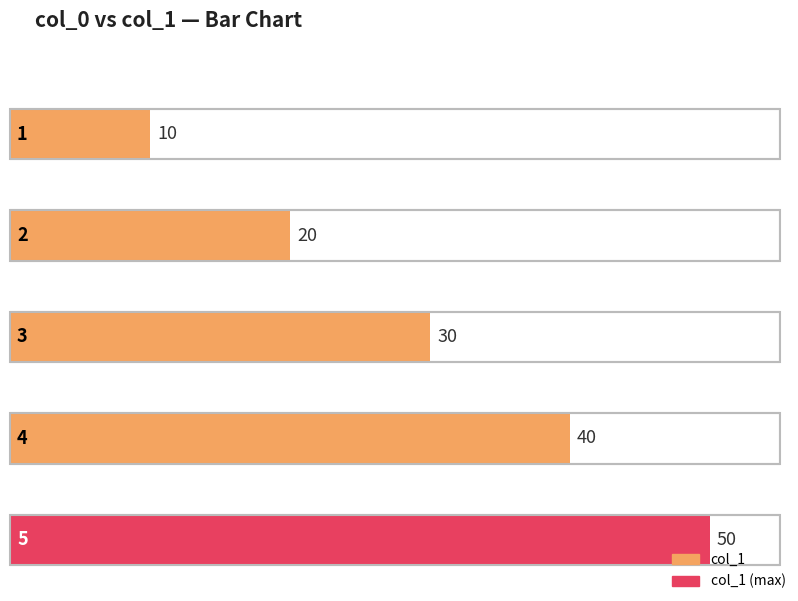

Reading right to left, list all the values displayed in this chart.

5=50	4=40	3=30	2=20	1=10